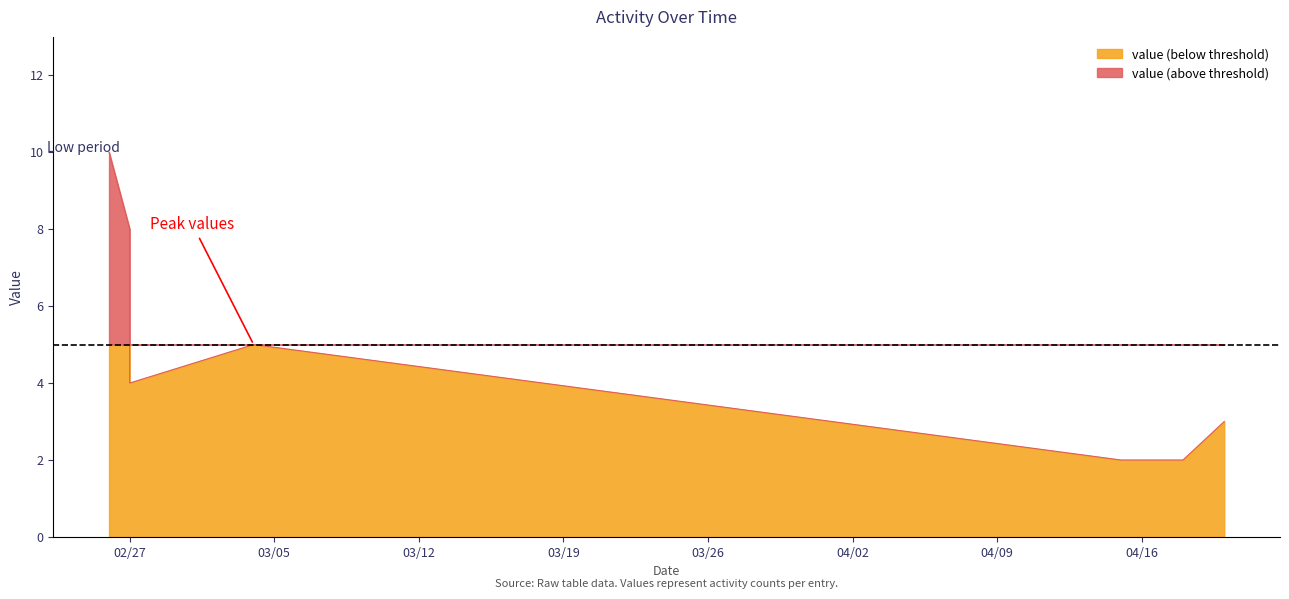

Rank the categories by value from lowest to highest.

2024/04/15, 2024/04/18, 2024/04/20, 2024/02/27, 2024/03/04, 2024/02/27, 2024/02/26